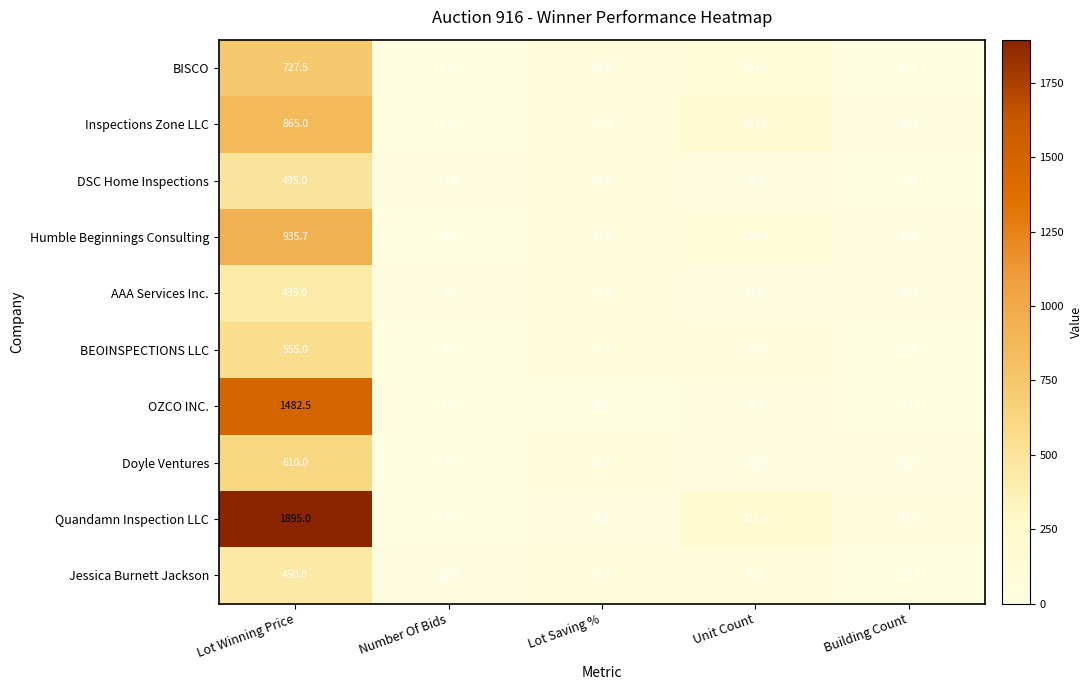

Which category has the highest value across all series?

Lot Winning Price